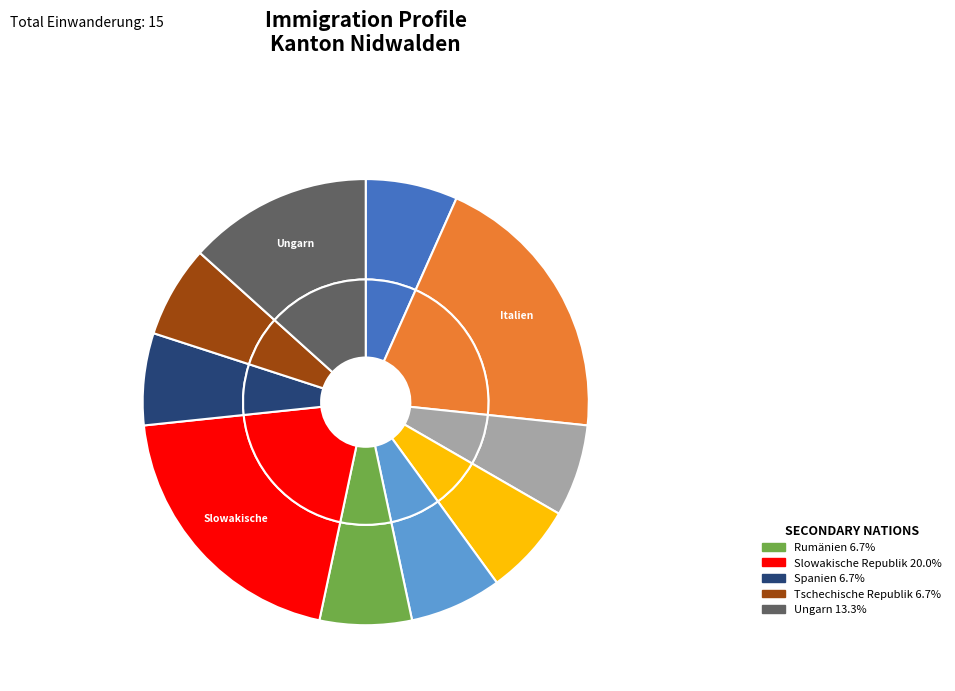

Do Tschechische Republik and Ungarn together represent more than half of the pie?

No